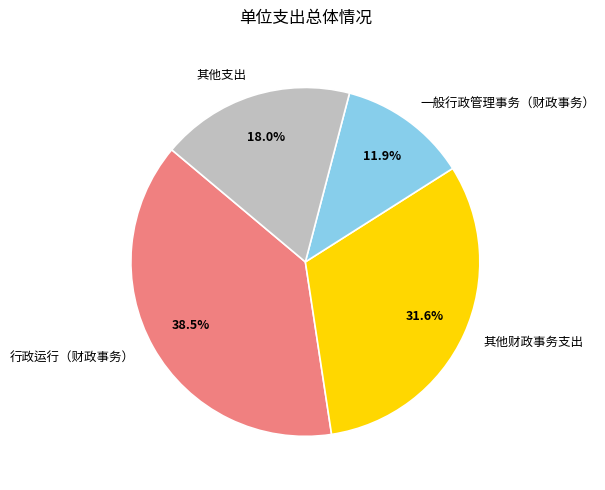

What is the total percentage of 其他支出 and 一般行政管理事务（财政事务）?

29.9%